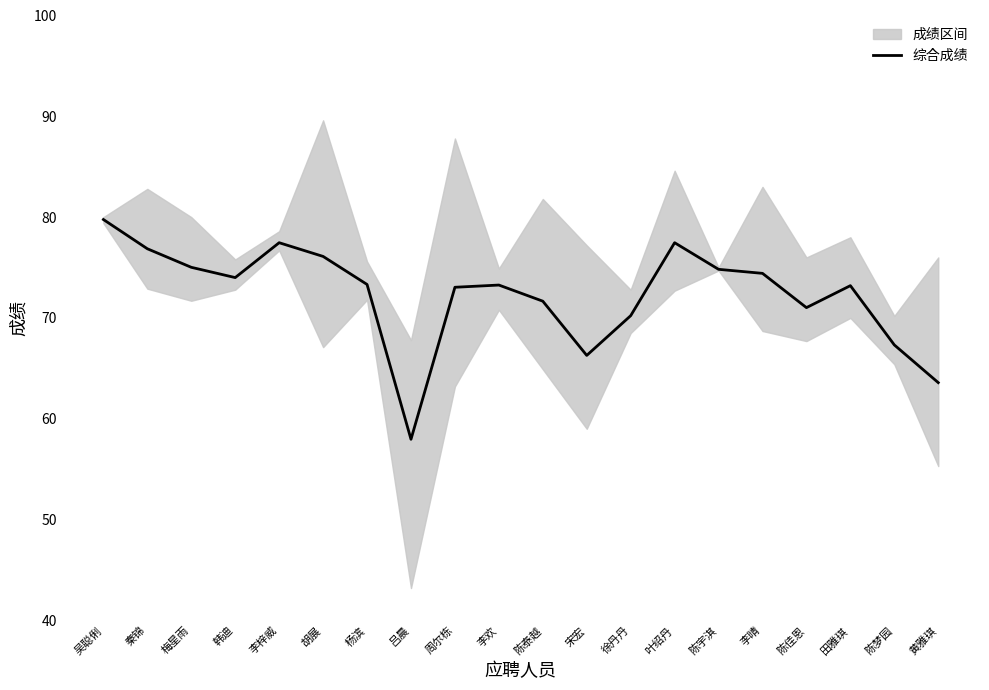

Where is the data nearest to the value 68?

陈梦园